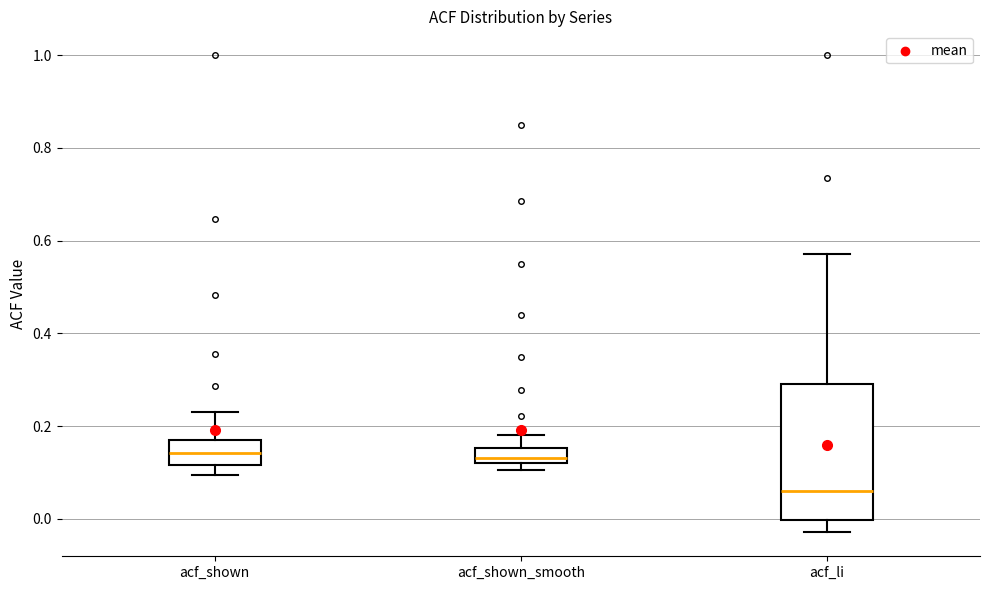

Reading left to right, read every box against the y-axis: the position of its median line, the range the box covers, and the ends of its whiskers. The values are not printed on the chart, so give them approximately, as read against the axis.

acf_shown: median 0.14, box 0.12 to 0.18, whiskers 0.10 to 0.24
acf_shown_smooth: median 0.14, box 0.12 to 0.16, whiskers 0.10 to 0.18
acf_li: median 0.06, box 0.00 to 0.30, whiskers -0.02 to 0.58